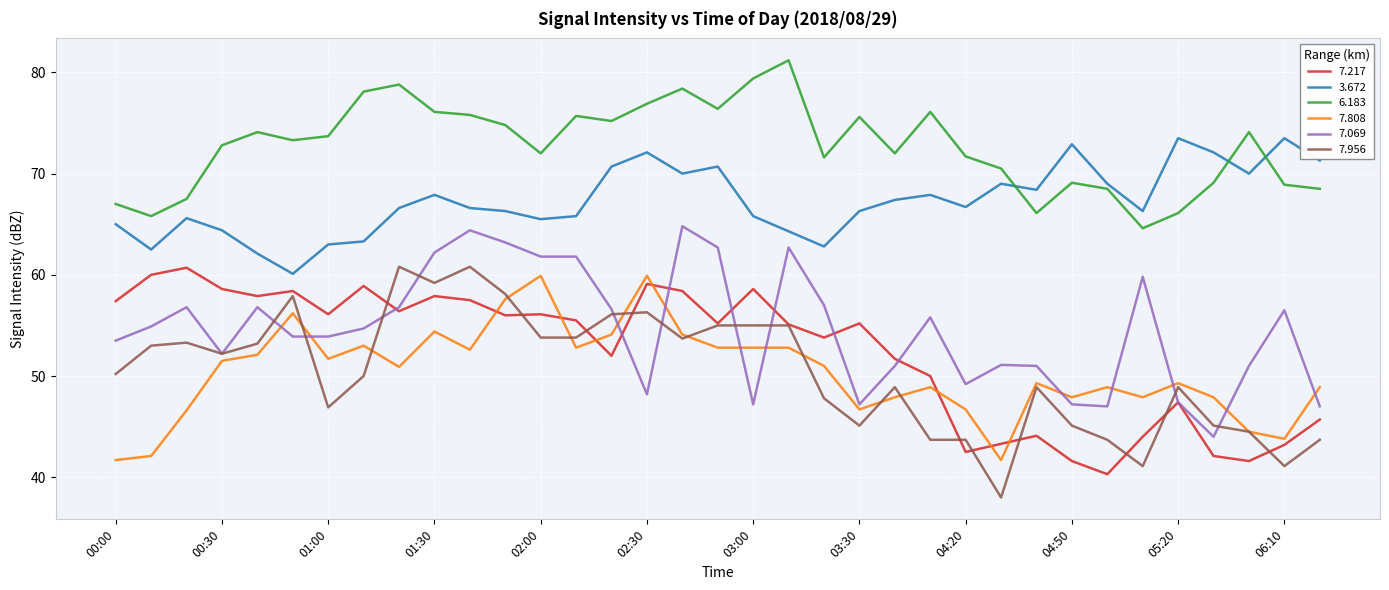

Which series has the largest total across all categories?

6.183